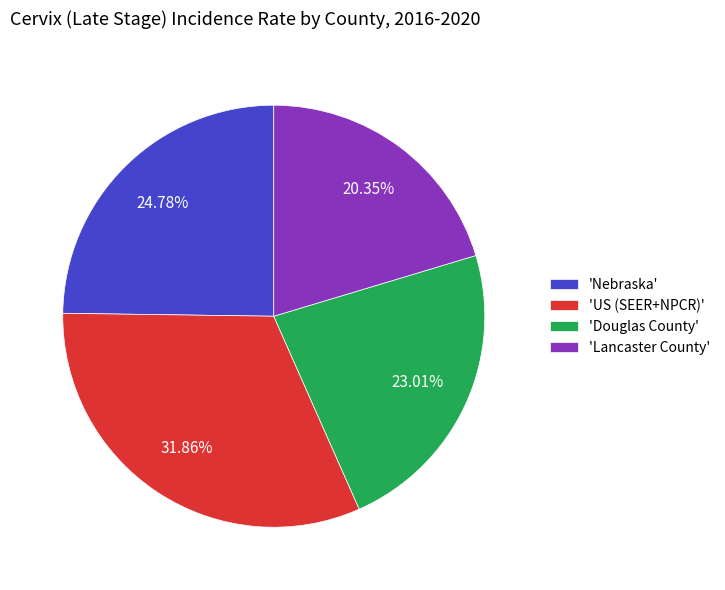

Between 'Nebraska' and 'US (SEER+NPCR)', which is larger?

'US (SEER+NPCR)'